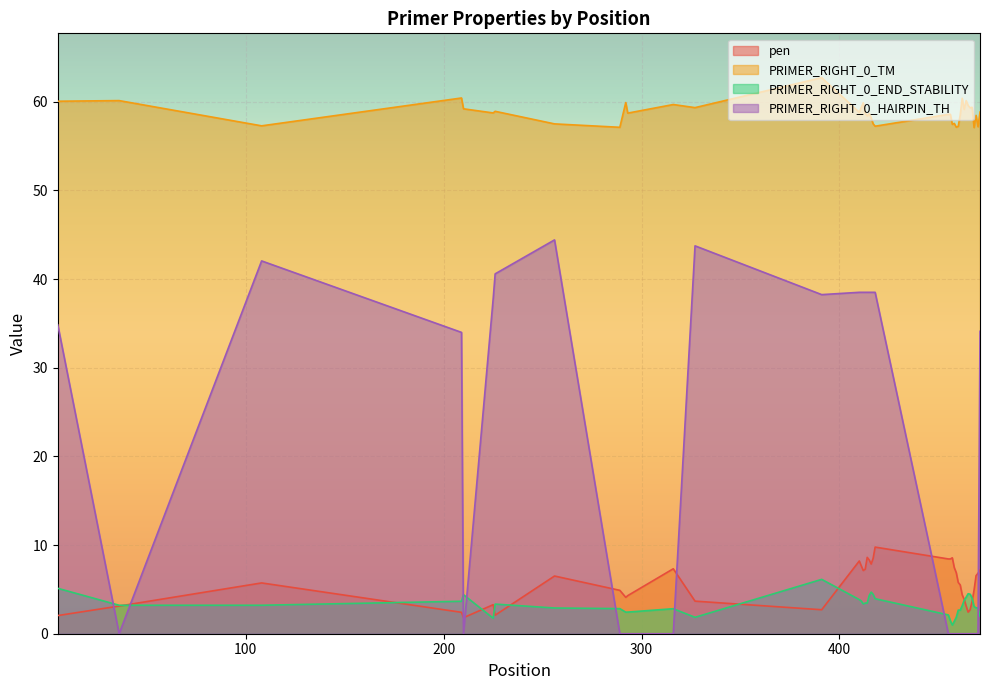

What is the average value of the PRIMER_RIGHT_0_HAIRPIN_TH series?

17.4